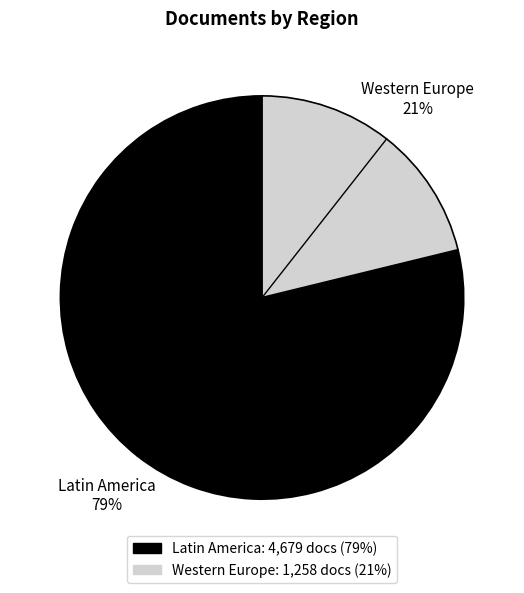

Is there any slice that represents more than half of the pie?

Yes